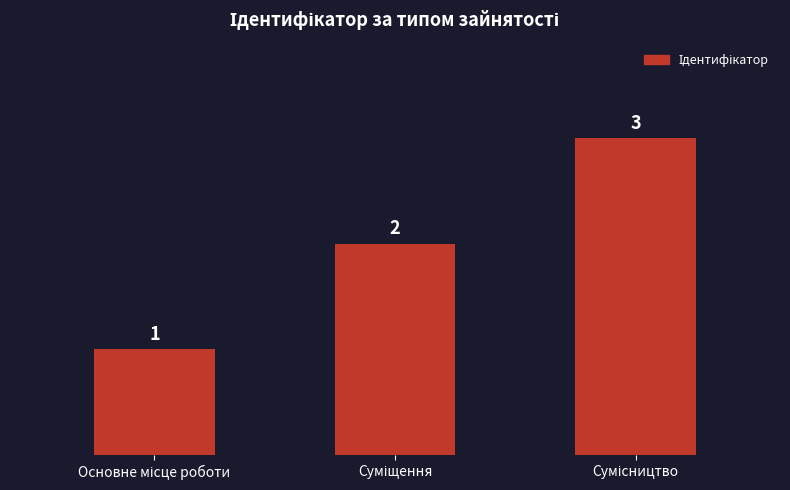

What is the maximum value shown in the chart?

3